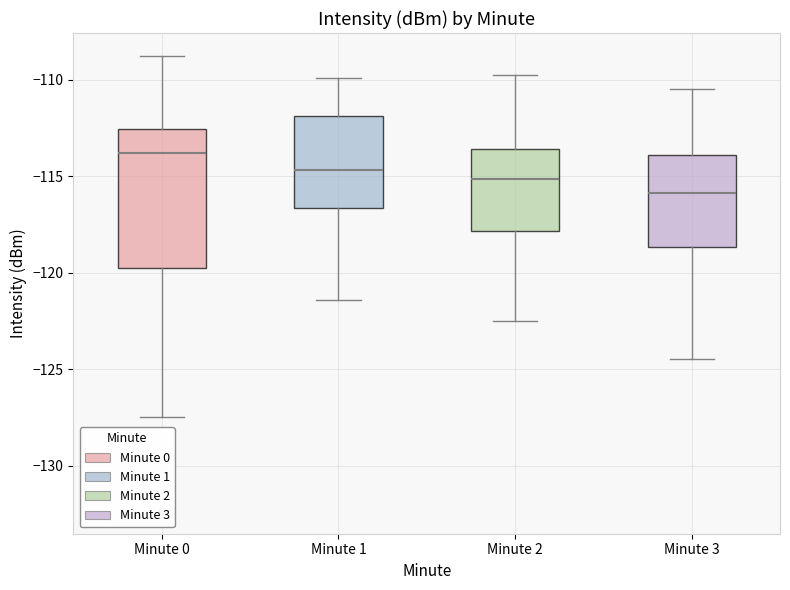

Which box is the tallest, from its lower edge to its upper edge?

Minute 0